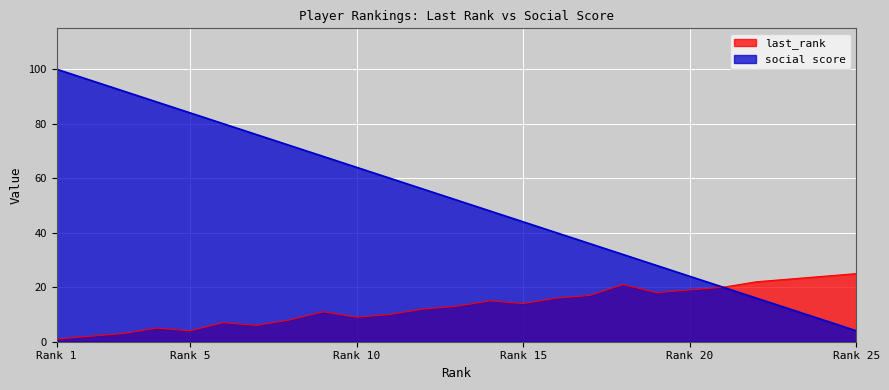

What is the difference between the second highest and minimum values in the social score series?

92